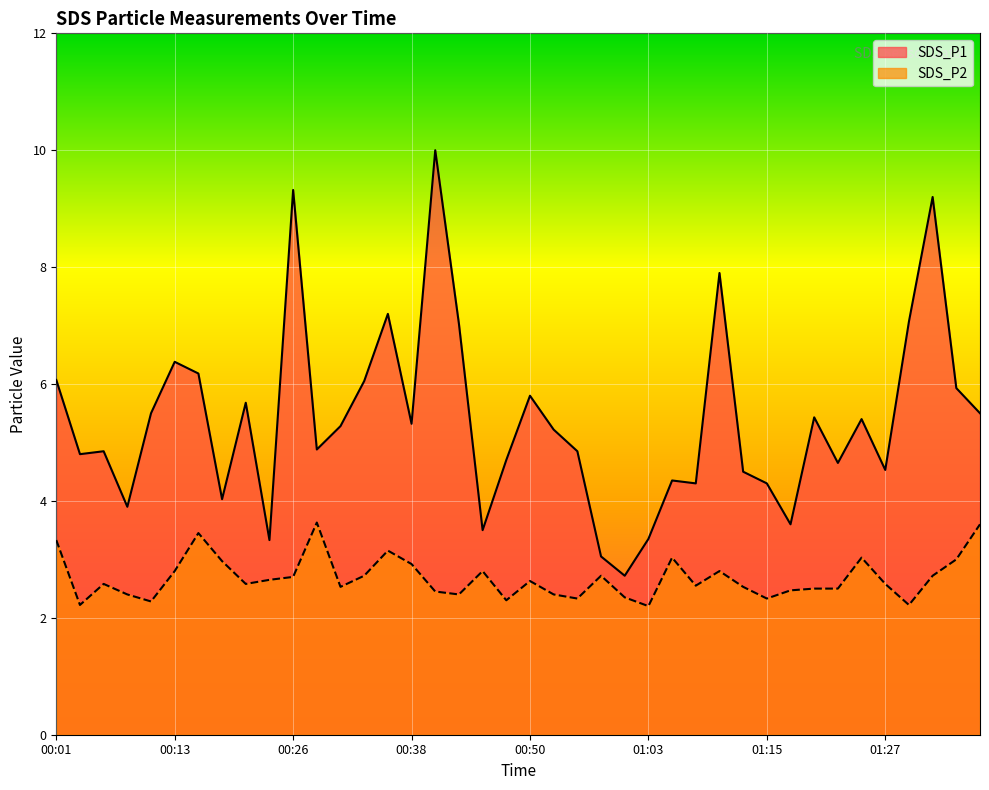

How many data points does each series have?

40